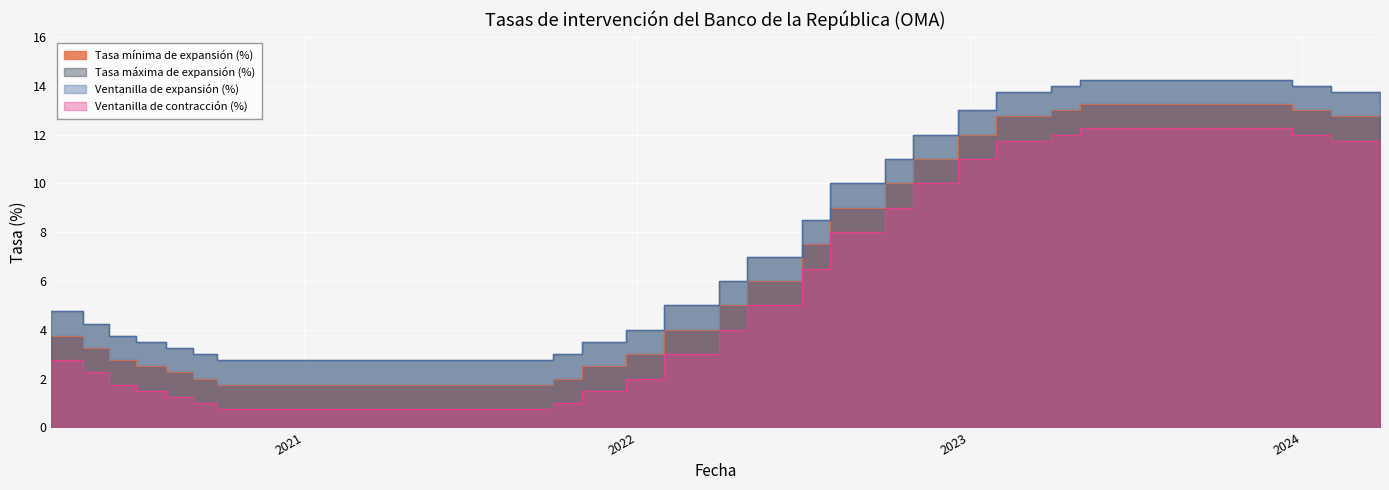

What is the total value across all series at 2022-09-30?

41.0